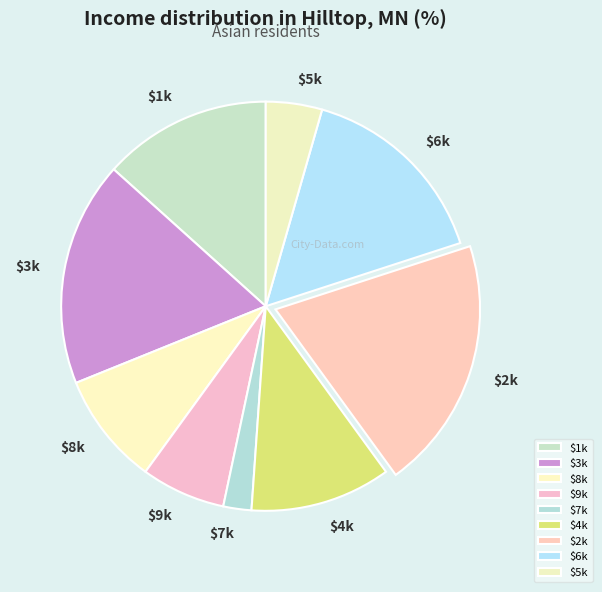

Is it true that $6k is 30% of the pie?

False